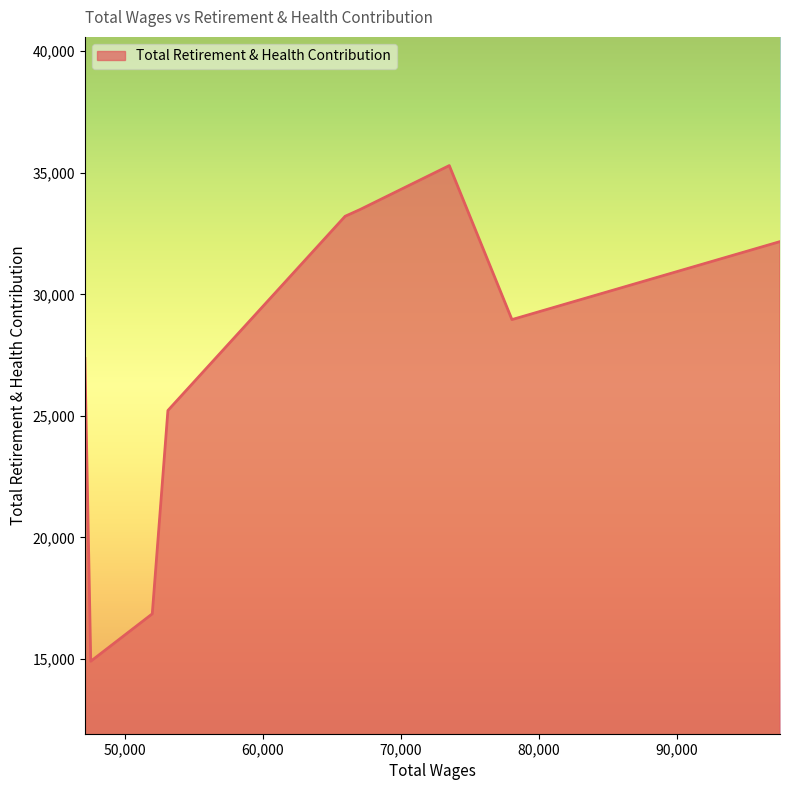

What is the maximum value shown in the chart?

35297